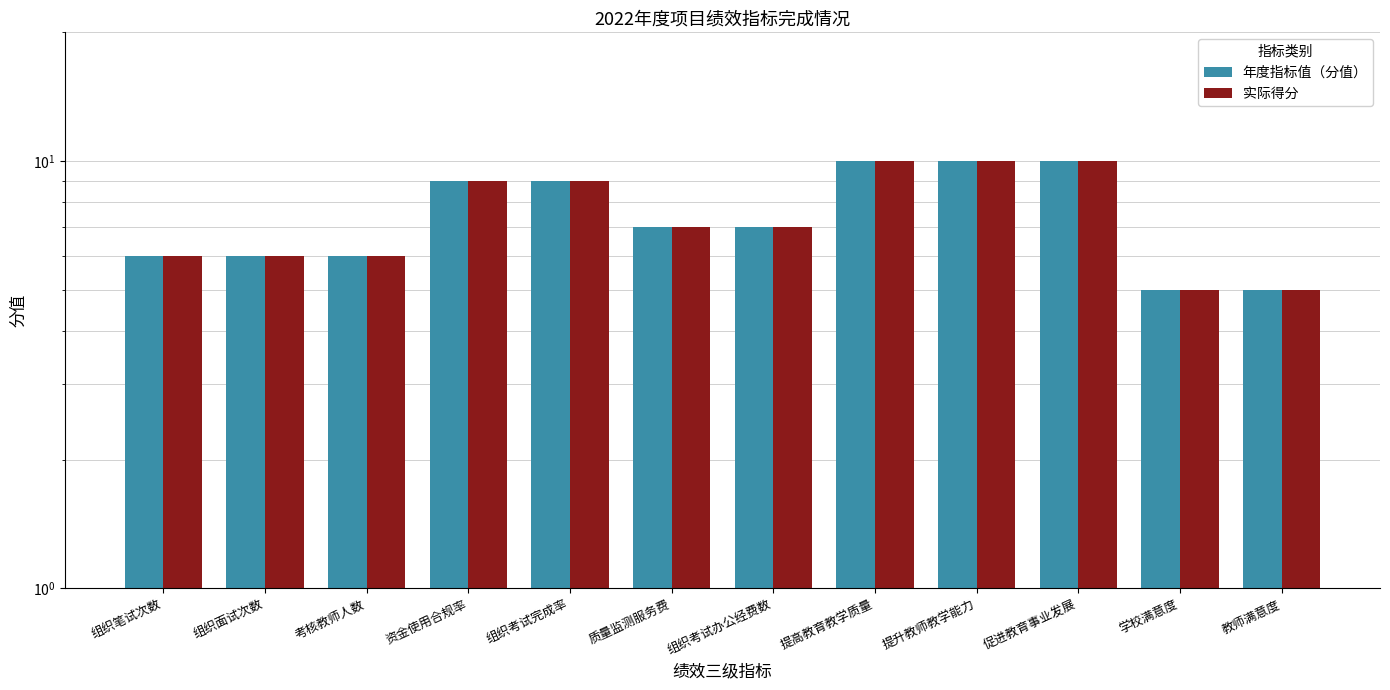

What is the sum of the 年度指标值（分值） values at 促进教育事业发展 and 资金使用合规率?

19